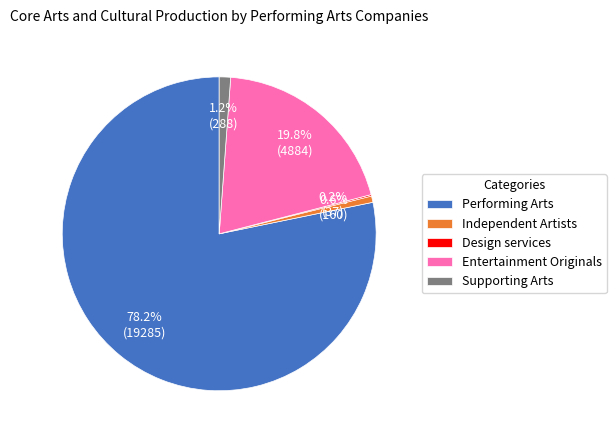

To the nearest percent, what is the average slice percentage?

20%